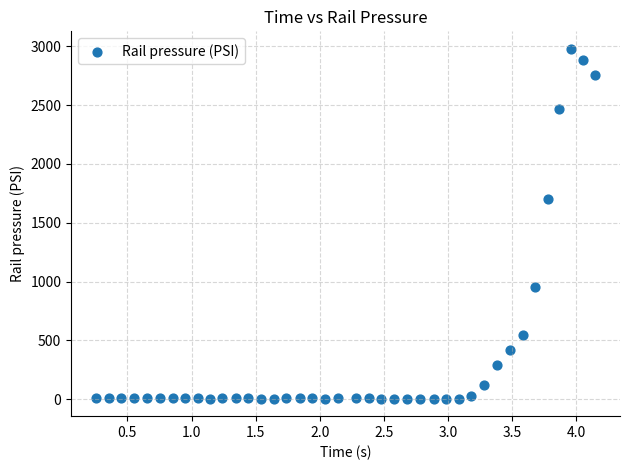

What Y value in the scatter plot is closest to 1491?

1703.6